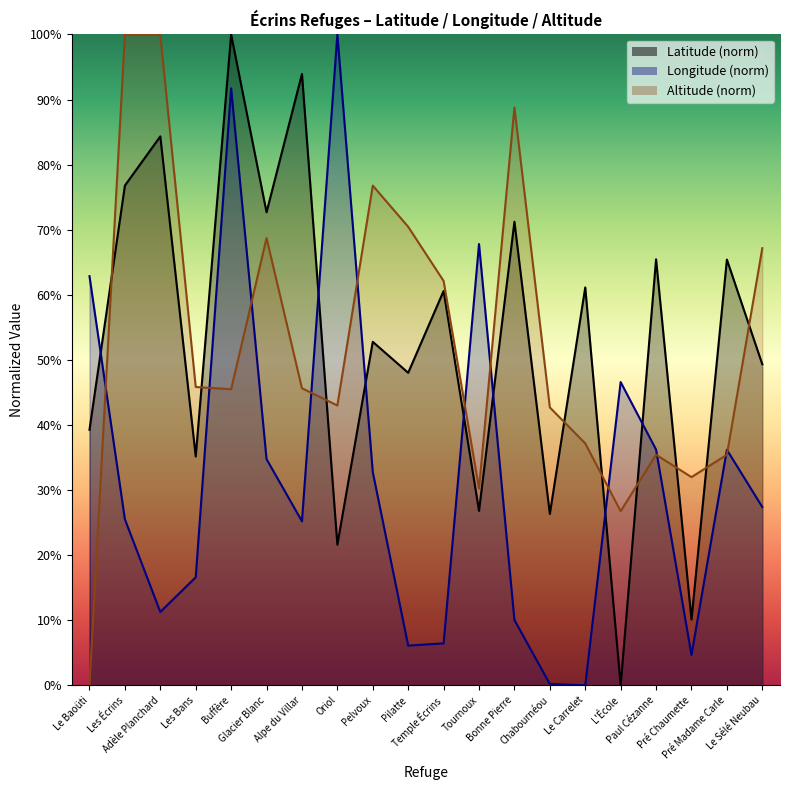

What is the spread (max minus min) of values at Pelvoux?

44.0